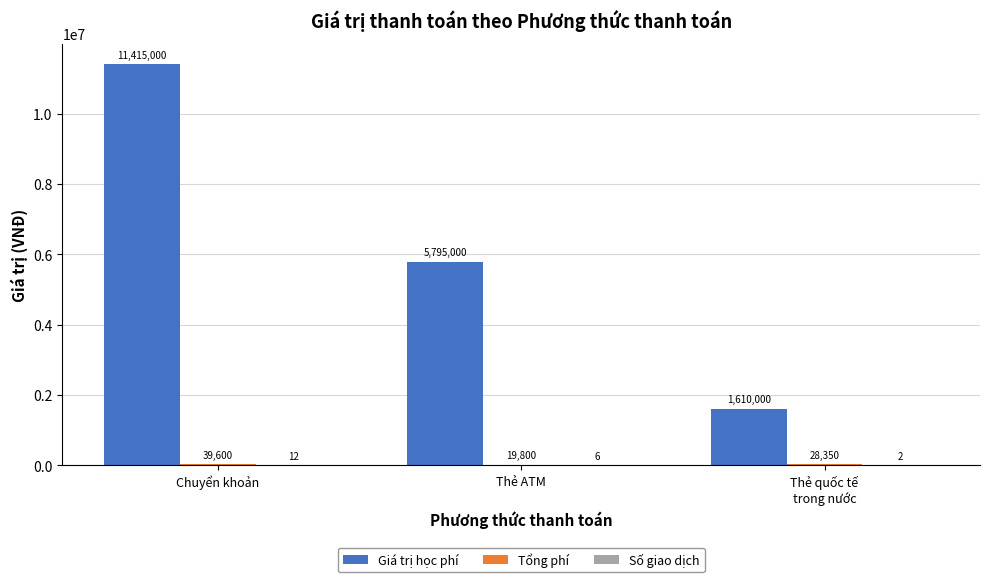

What is the total value across all series at Thẻ quốc tế
trong nước?

1638352